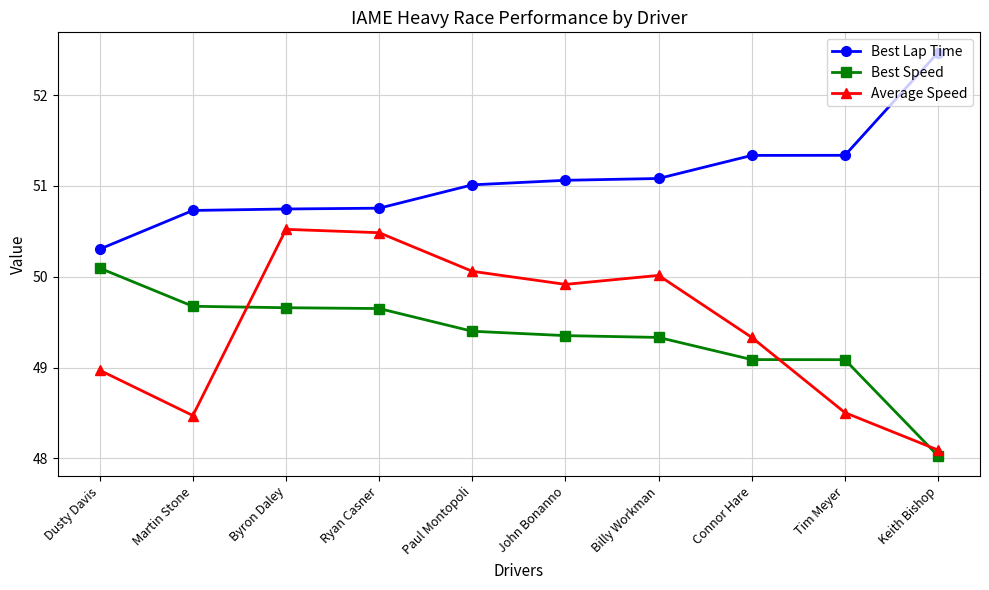

Which series has the largest total across all categories?

Best Lap Time